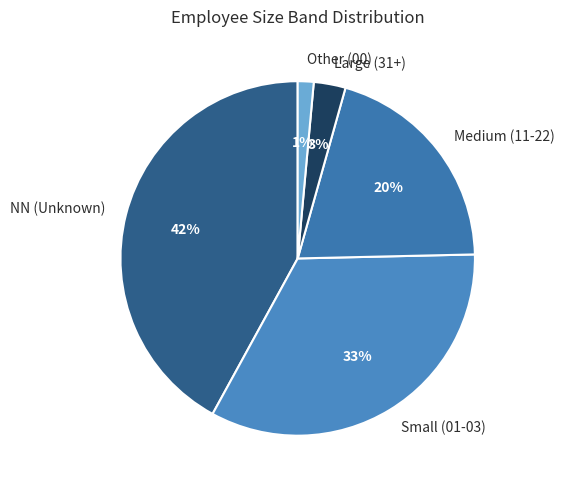

What percentage is the NN (Unknown) slice, to the nearest percent?

42%